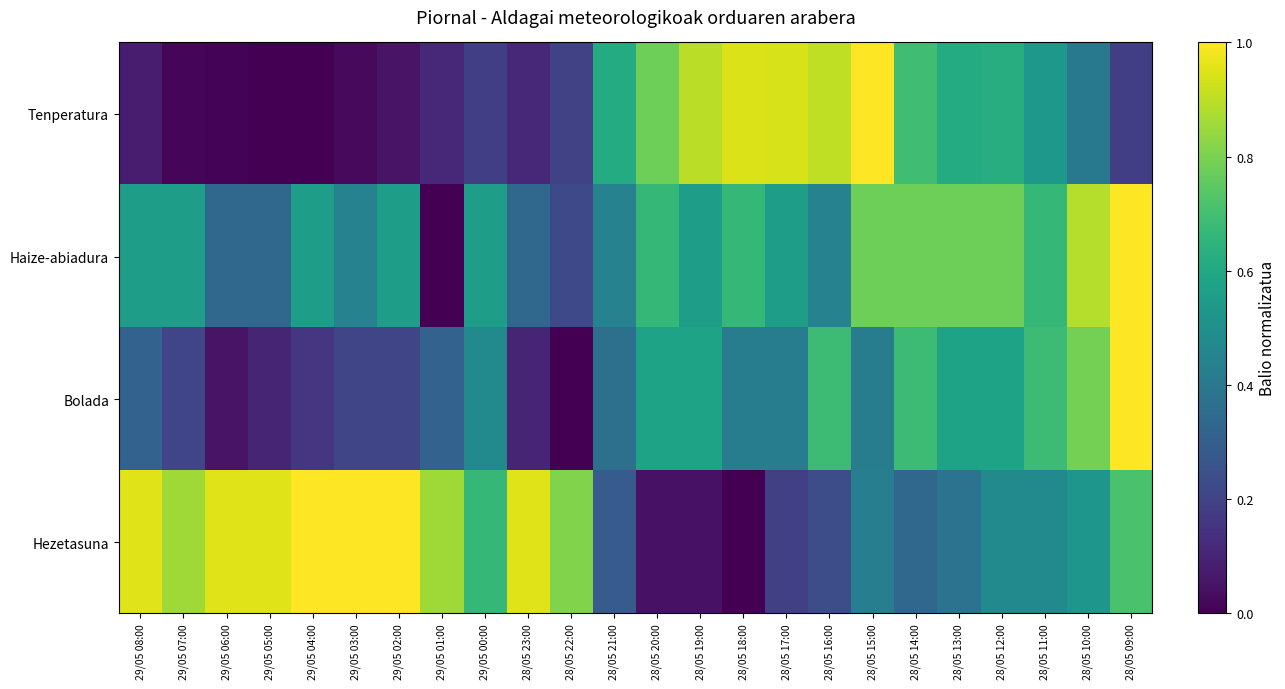

What is the total value across all series at 28/05 21:00?

1.7